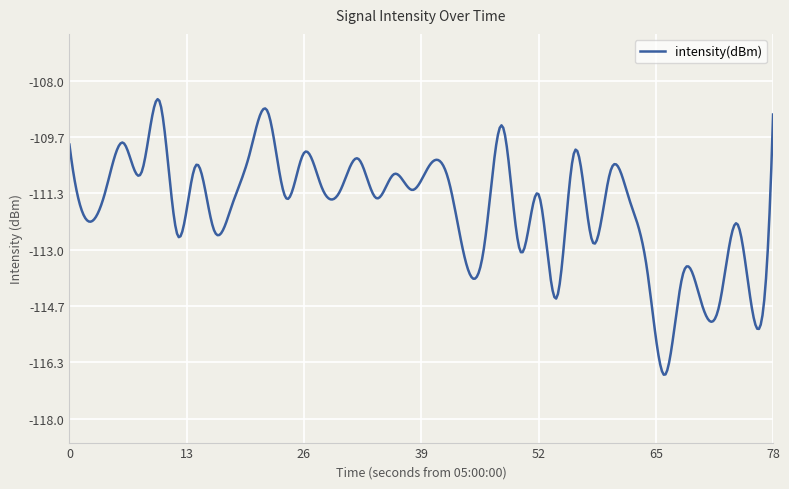

How many lines are shown in the chart?

1